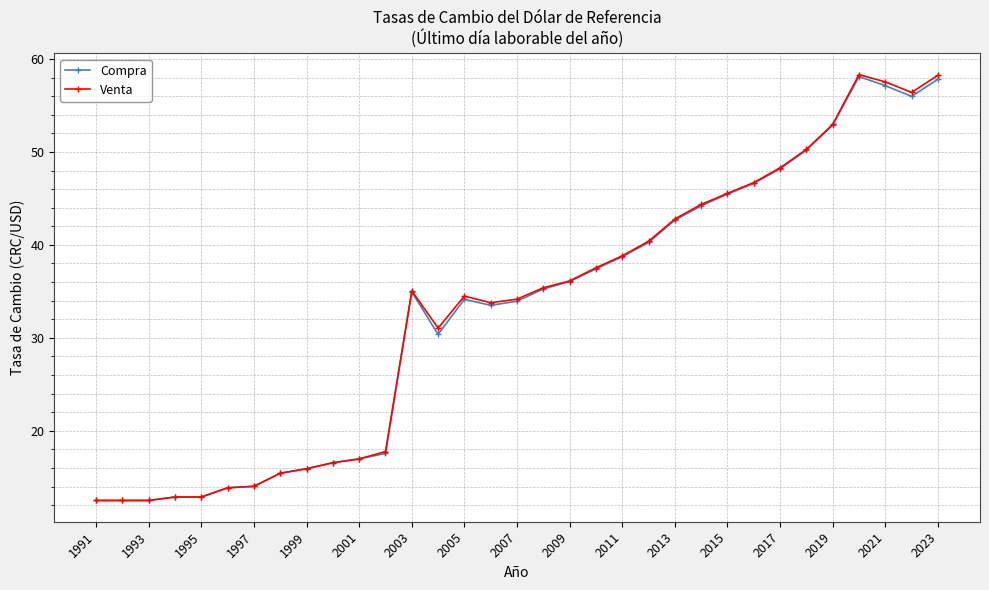

What is the highest value of the Compra series?

58.1